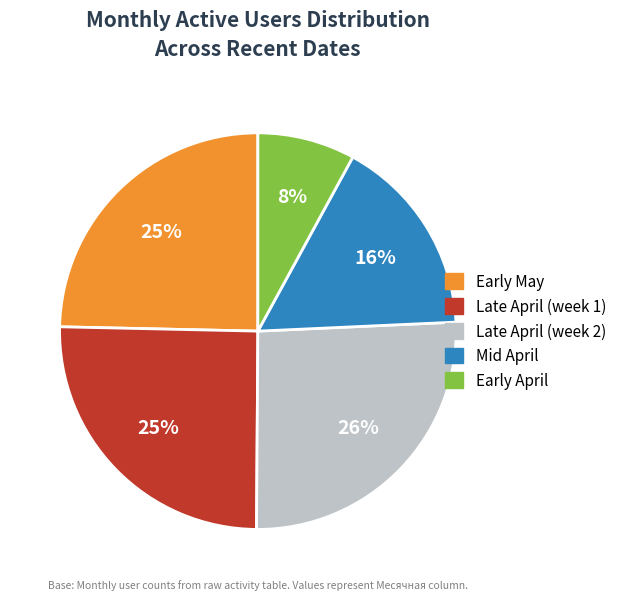

True or false: Mid April accounts for 2% of the total.

False